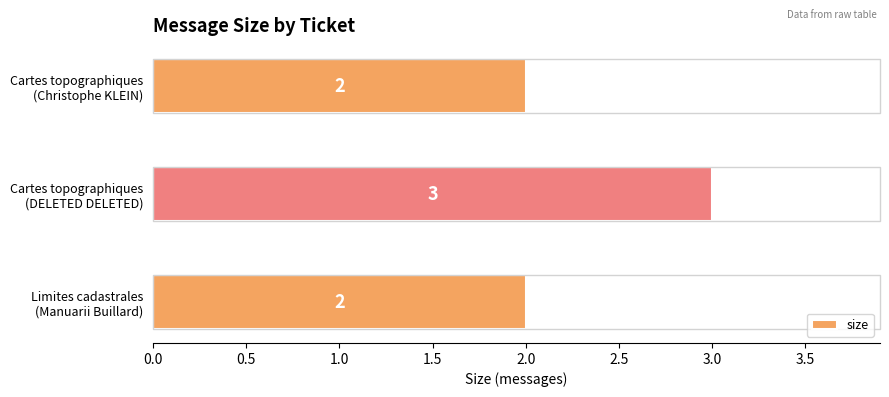

Which label corresponds to the largest value in the chart?

Cartes topographiques
(DELETED DELETED)